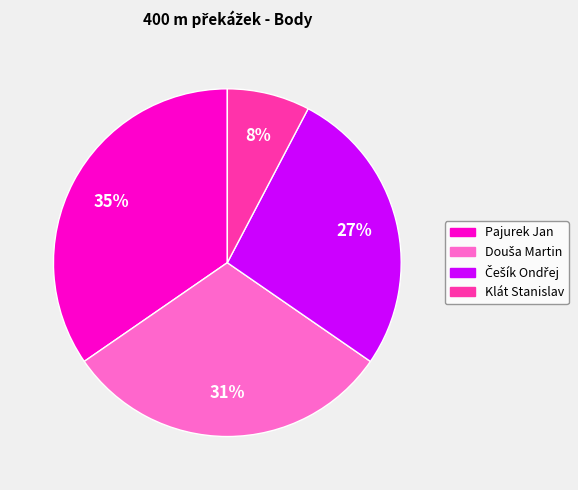

To the nearest percent, what is the average slice percentage?

25%